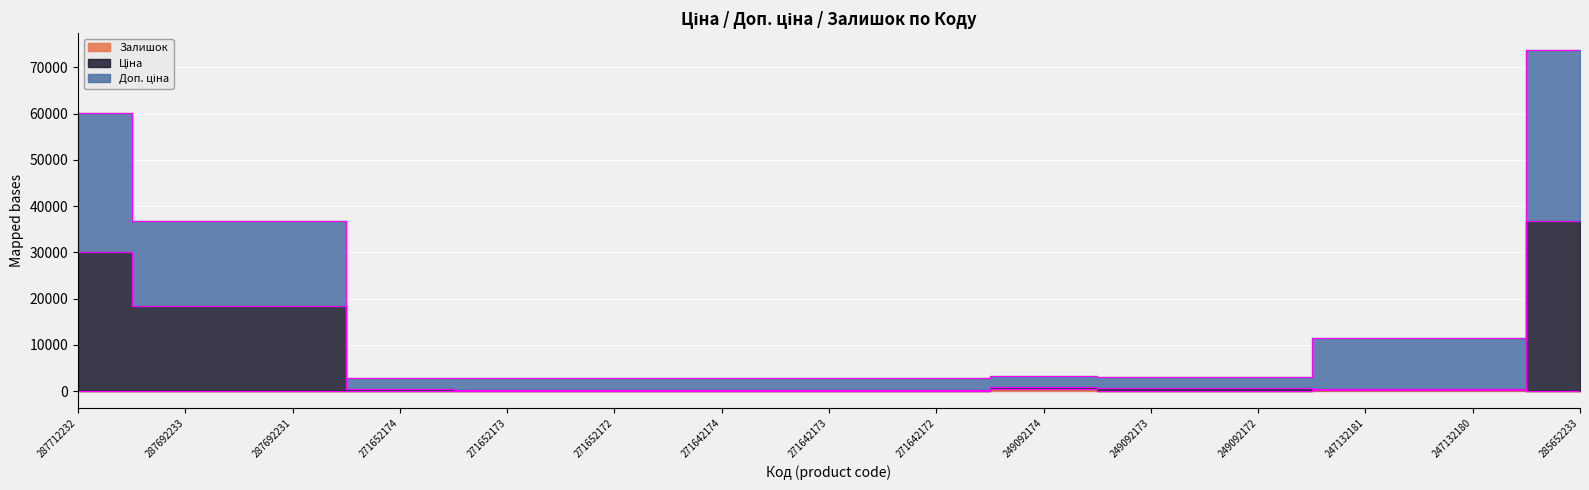

What is the label of the 2nd point from the right?

247132180